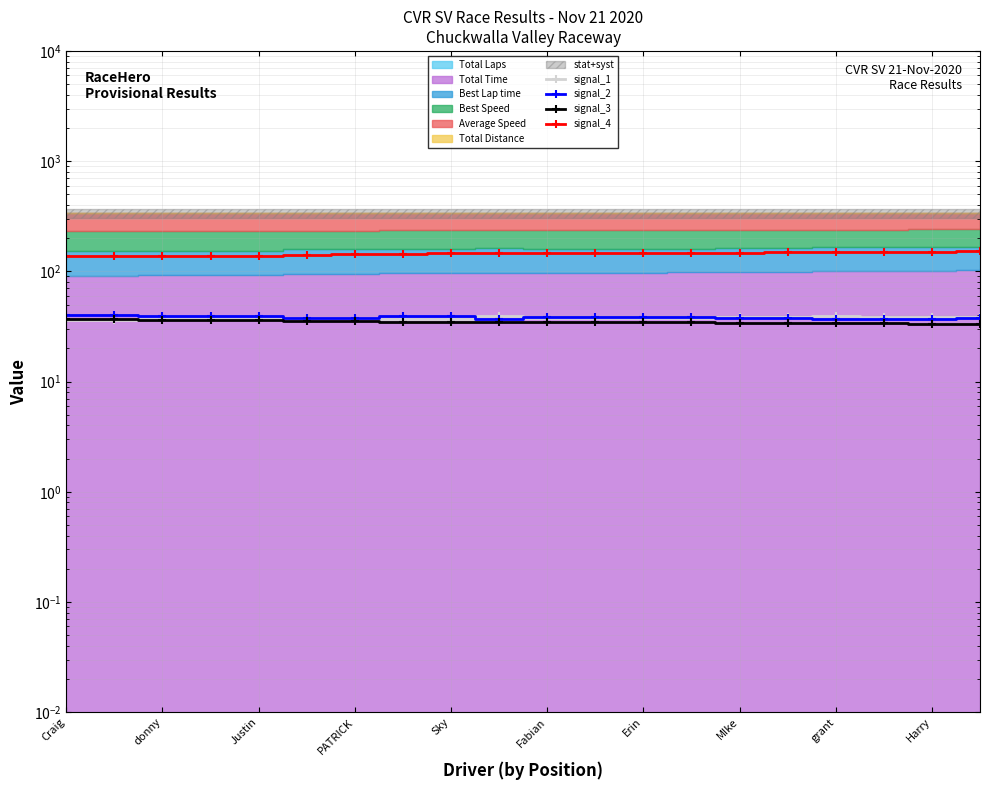

The signal_1 series shows 37.0 at donny. True or false?

True